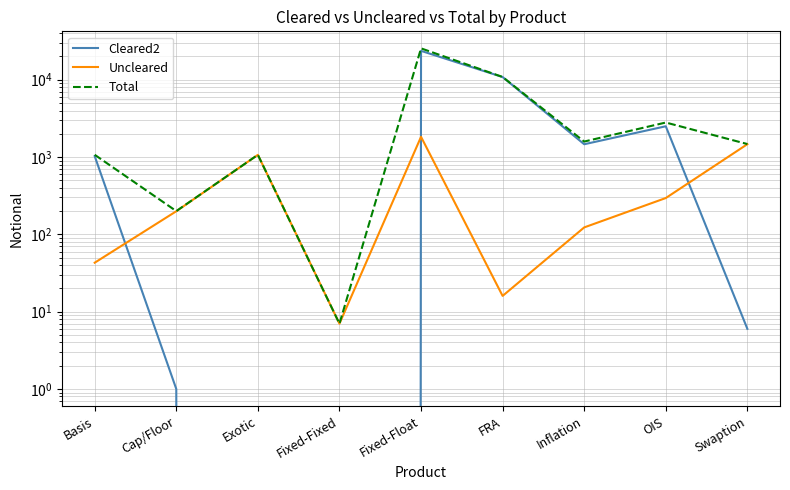

At which category is the sum across all series the highest?

Fixed-Float